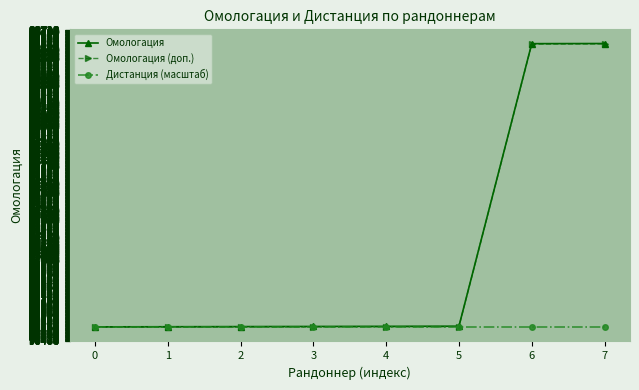

What is the maximum value shown in the chart?

98618